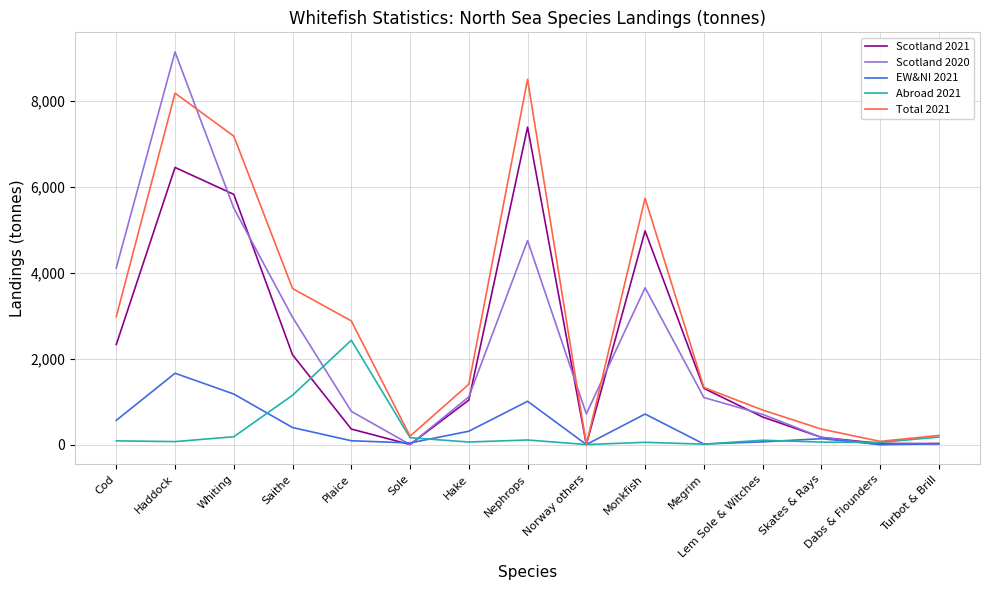

The value of Scotland 2021 at Plaice is 361.1. True or false?

True